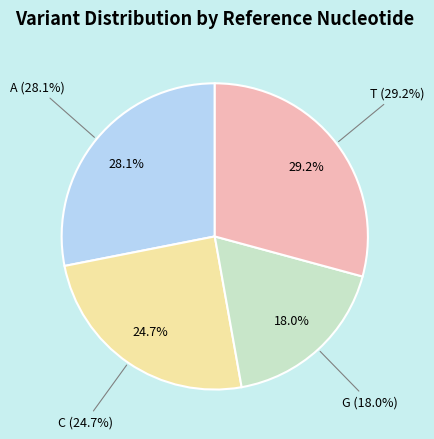

True or false: A accounts for 16% of the total.

False